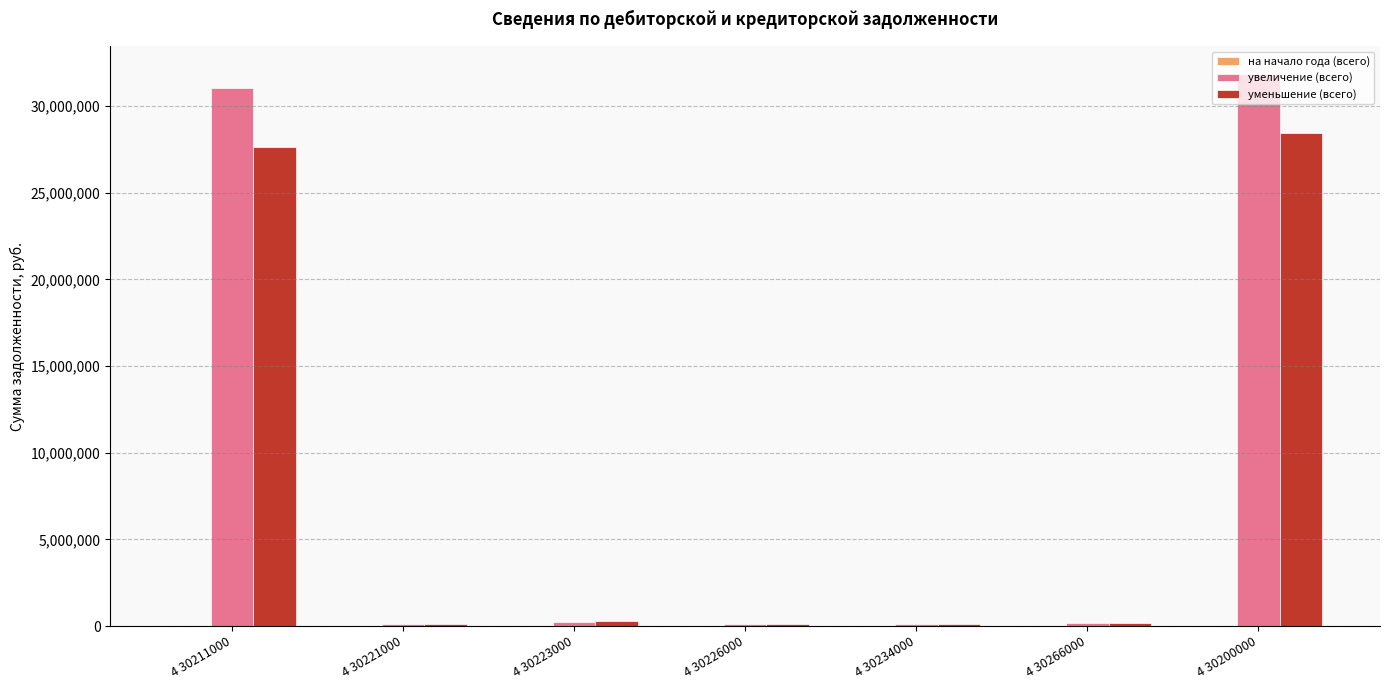

What is the maximum value for уменьшение (всего)?

28462229.1